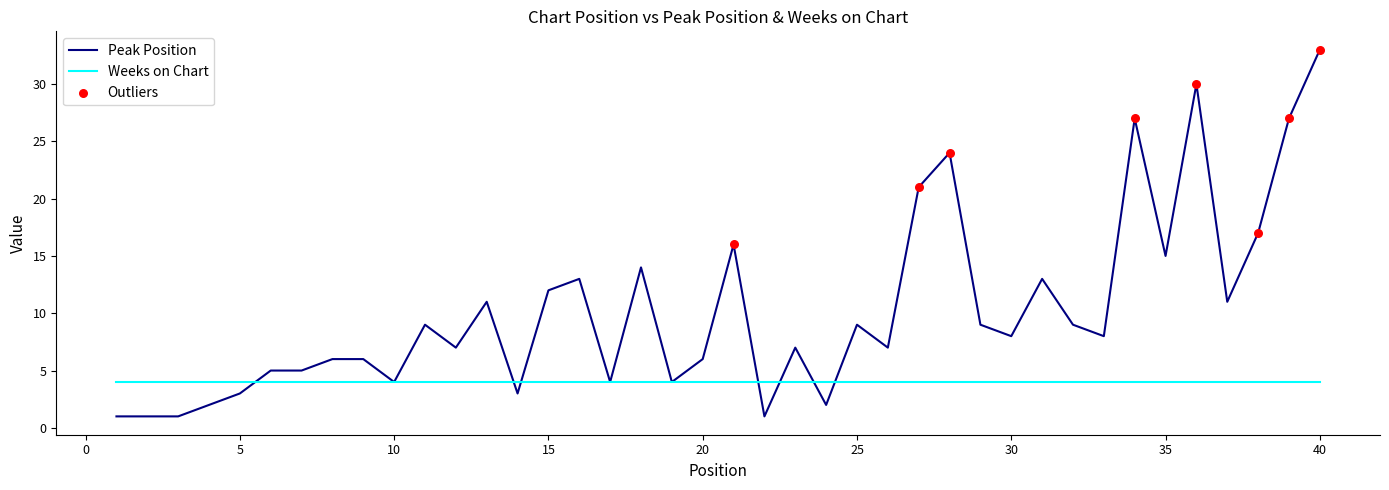

Which series has the widest spread of values?

Peak Position